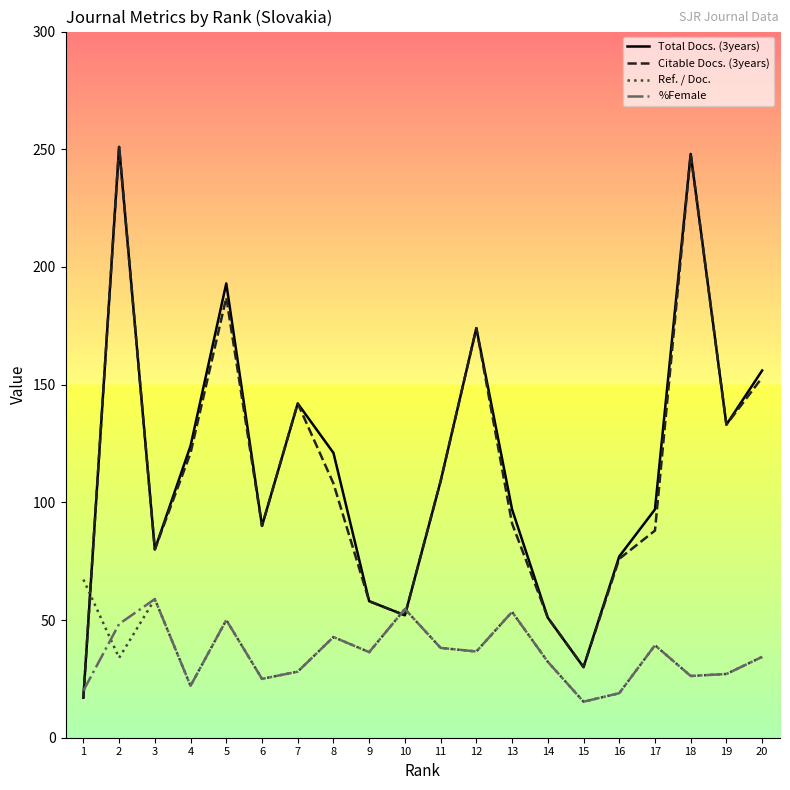

True or false: Citable Docs. (3years) has more than 2 points higher than both neighbors.

True